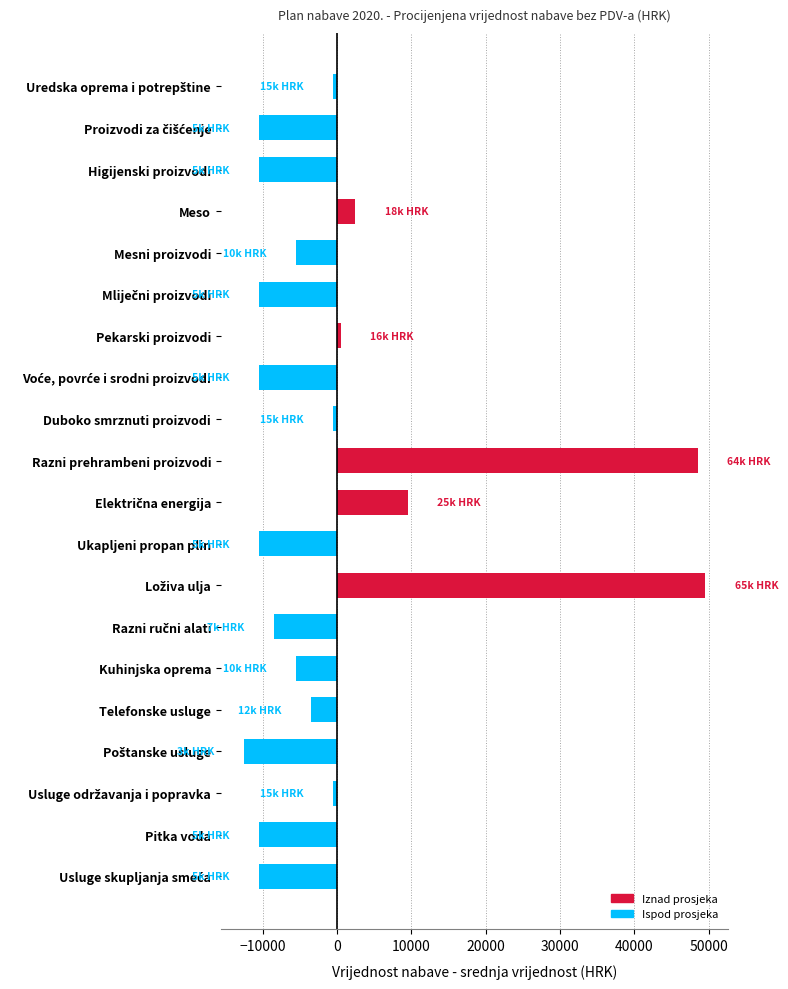

What is the label of the 15th bar from the top?

Kuhinjska oprema